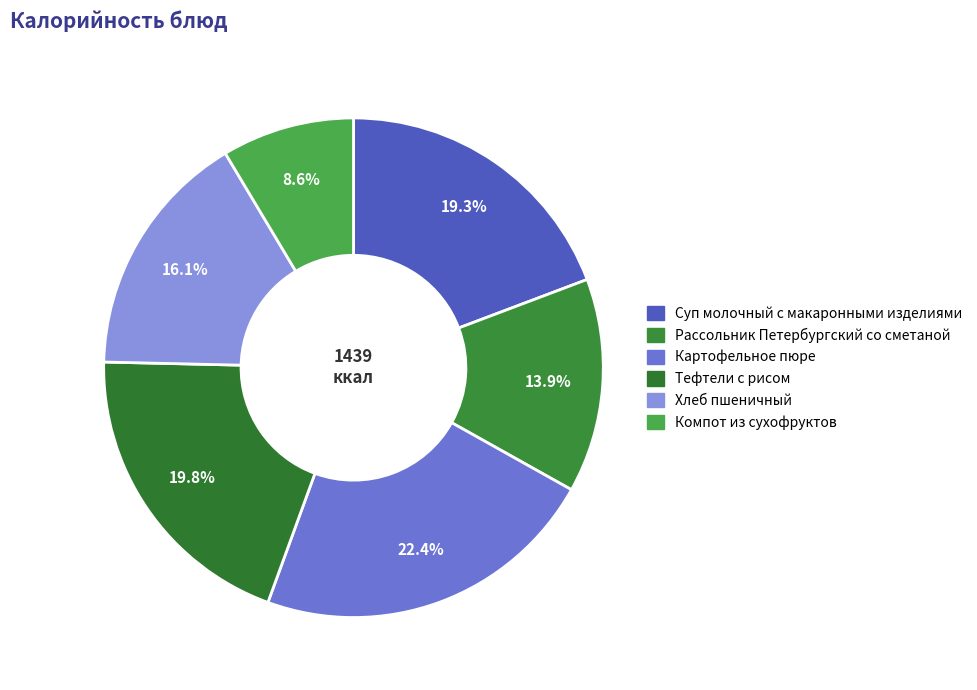

The Картофельное пюре slice represents 22% of the pie. True or false?

True